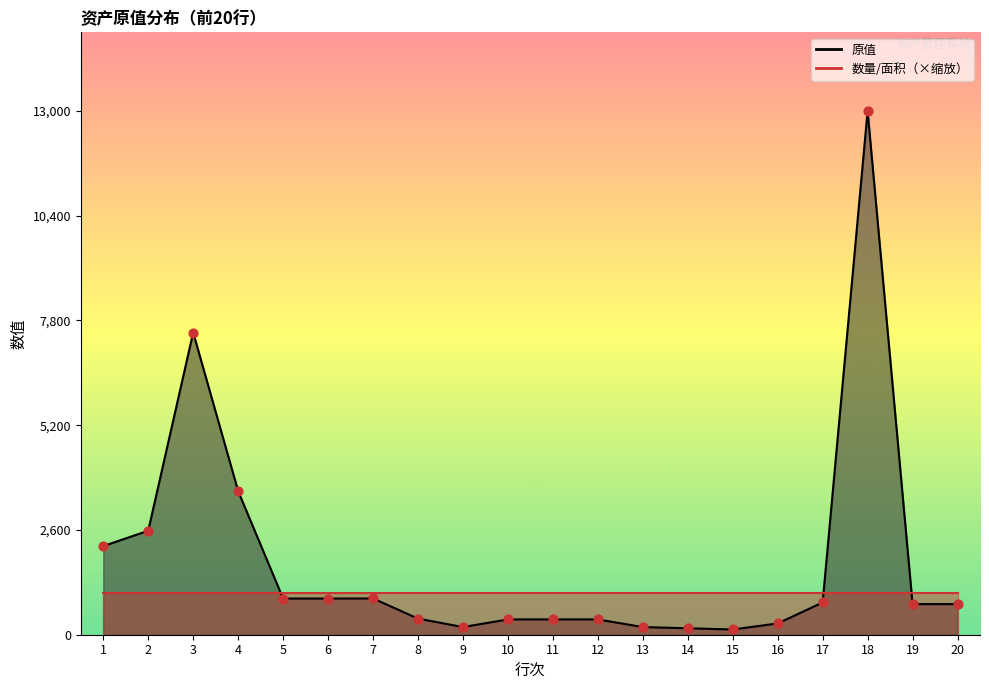

Approximately how many times larger is the value at 10 compared to 15?

2.9